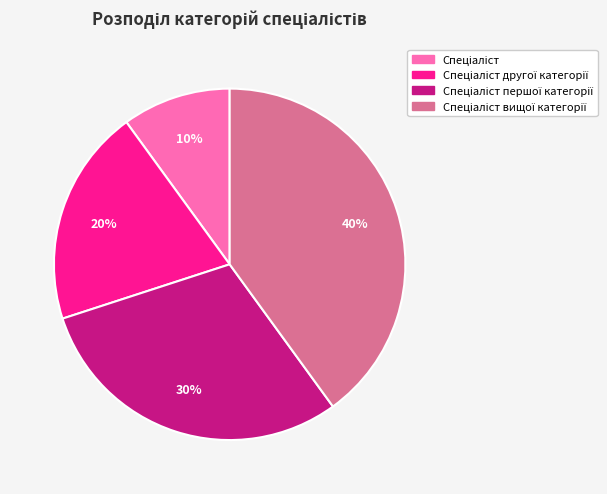

How many segments does this pie chart have?

4